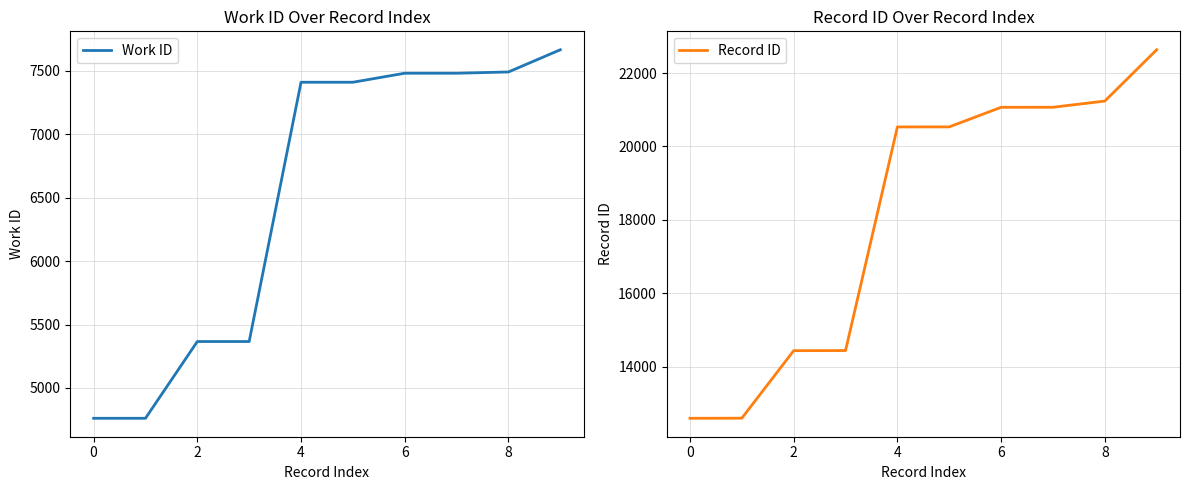

List the series in order of their peak value, lowest first.

Work ID, Record ID